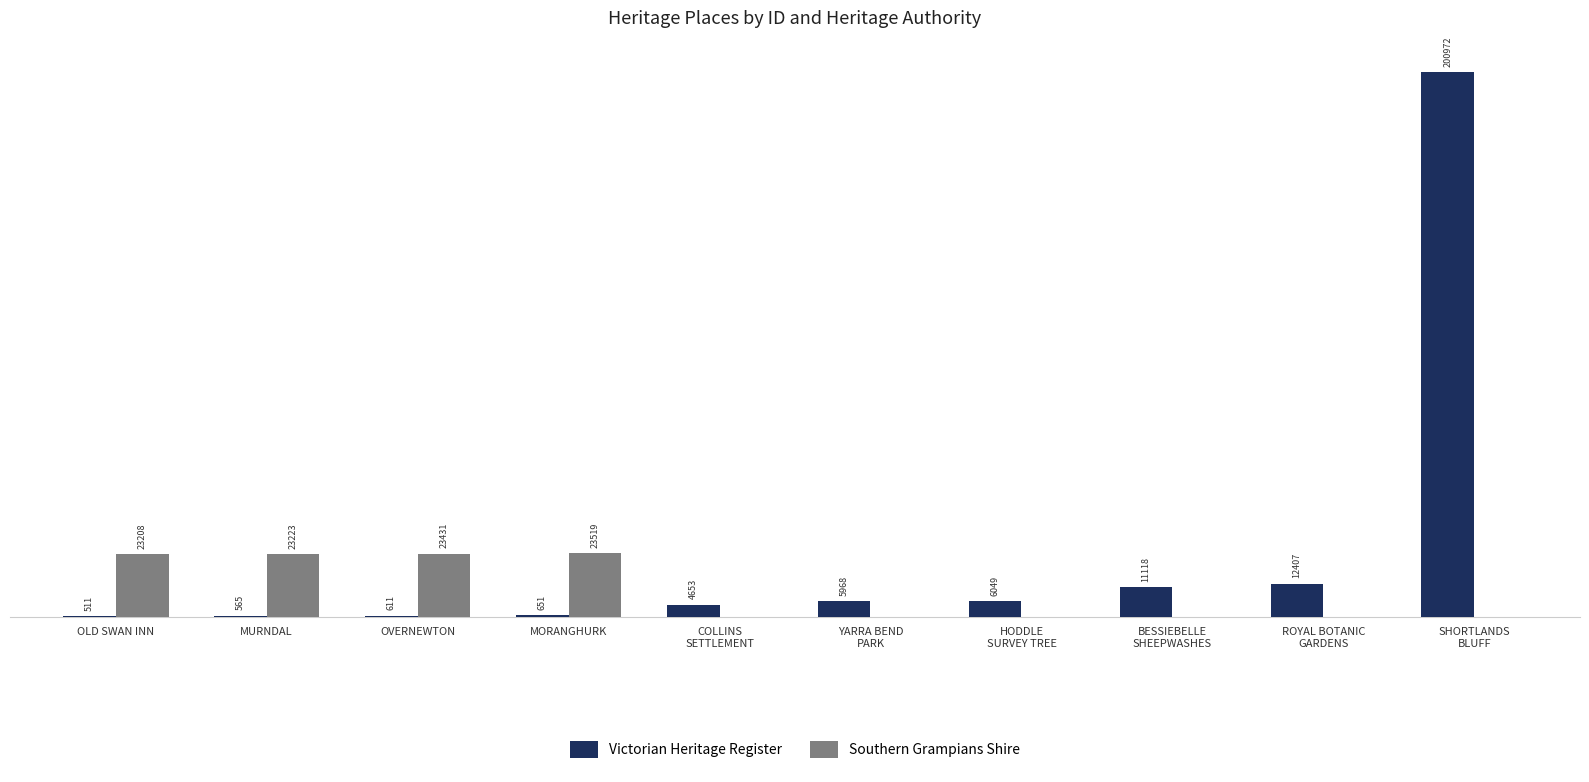

Rank the series by their maximum value, from lowest to highest.

Southern Grampians Shire, Victorian Heritage Register